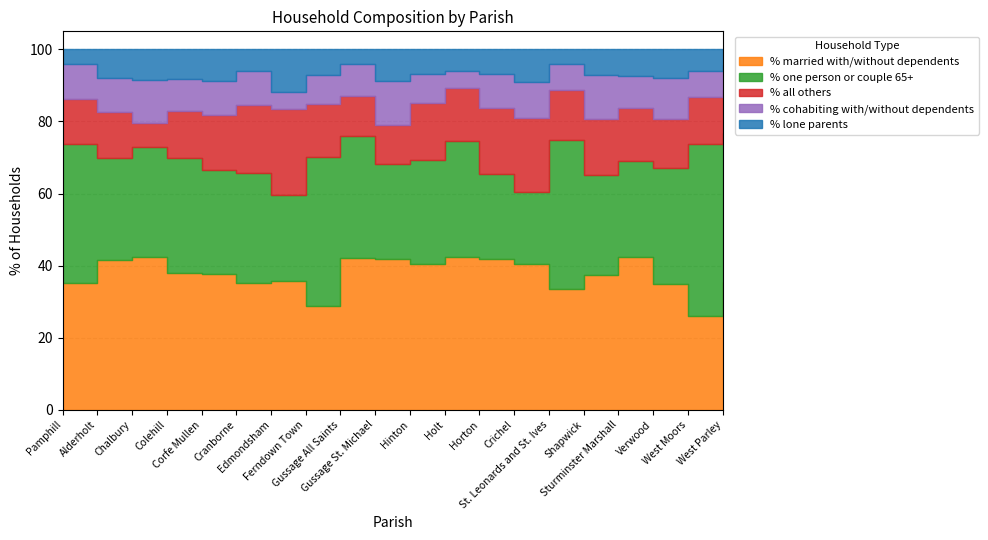

How many data points in % cohabiting with/without dependents are above 9?

10